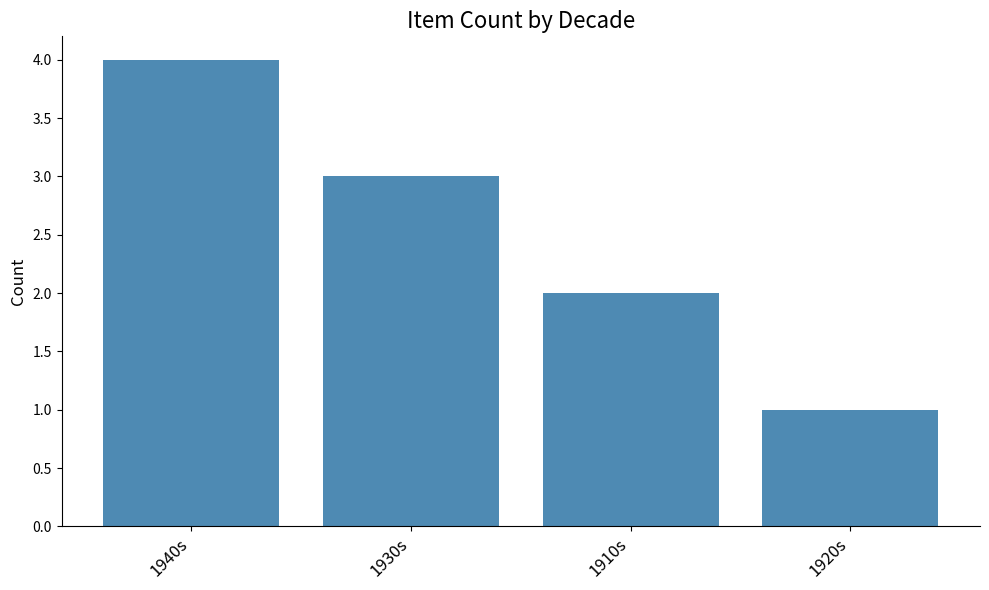

How many bars are there in total?

4